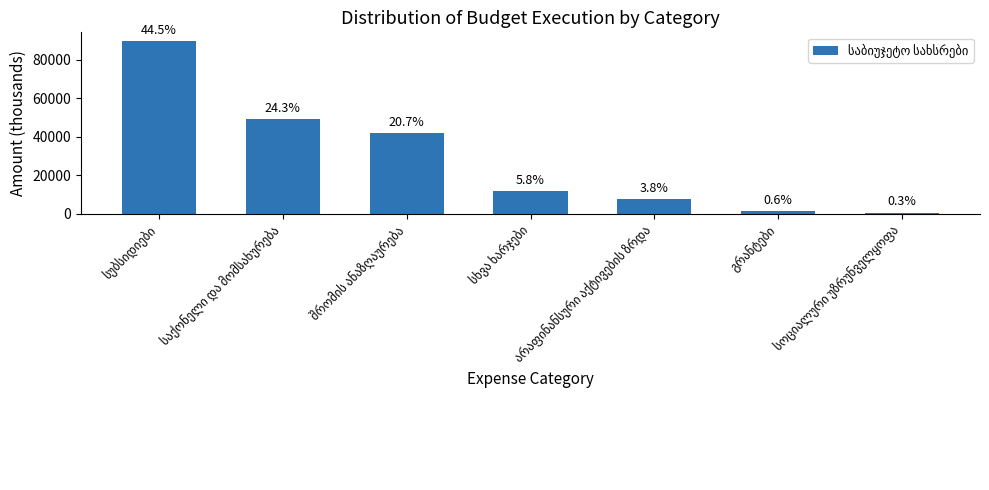

What position from the left is საქონელი და მომსახურება?

2